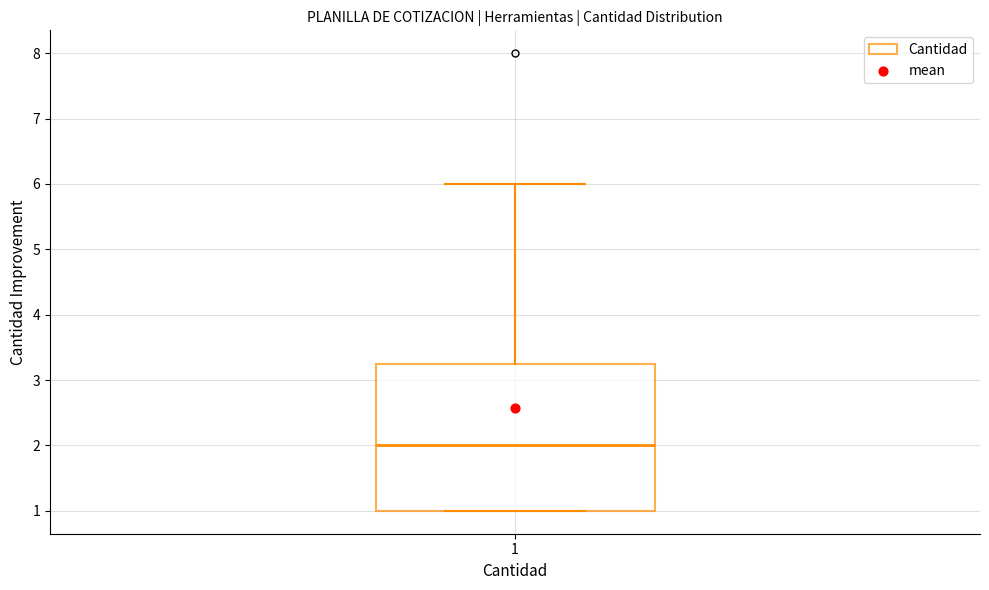

Transcribe this box plot: give where the median line is, the range the box spans, and where the two whiskers end, as read against the y-axis. The values are not printed on the chart, so give them approximately, as read against the axis.

median 2.0, box 1.0 to 3.3, whiskers 1.0 to 6.0